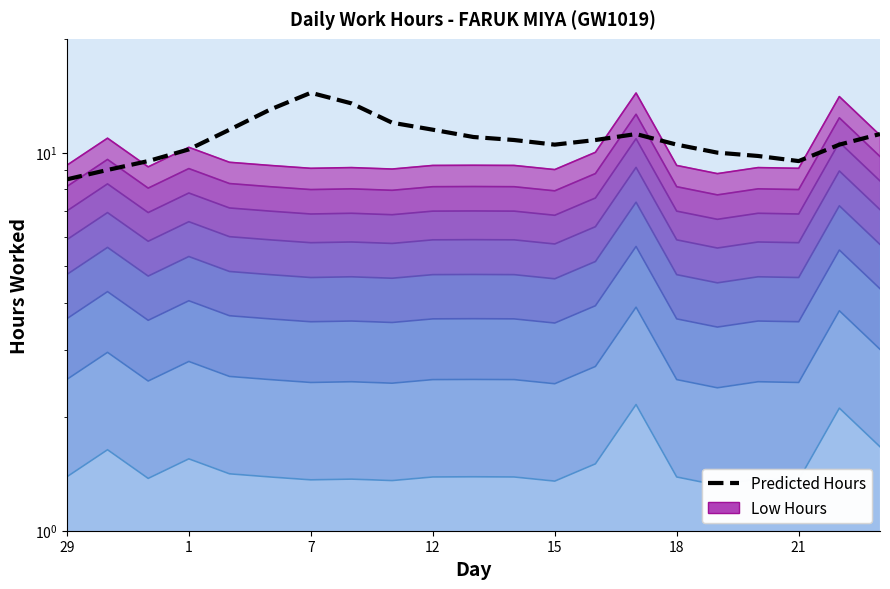

What is the lowest value of the Low Hours (scaled ×1.00) series?

8.8